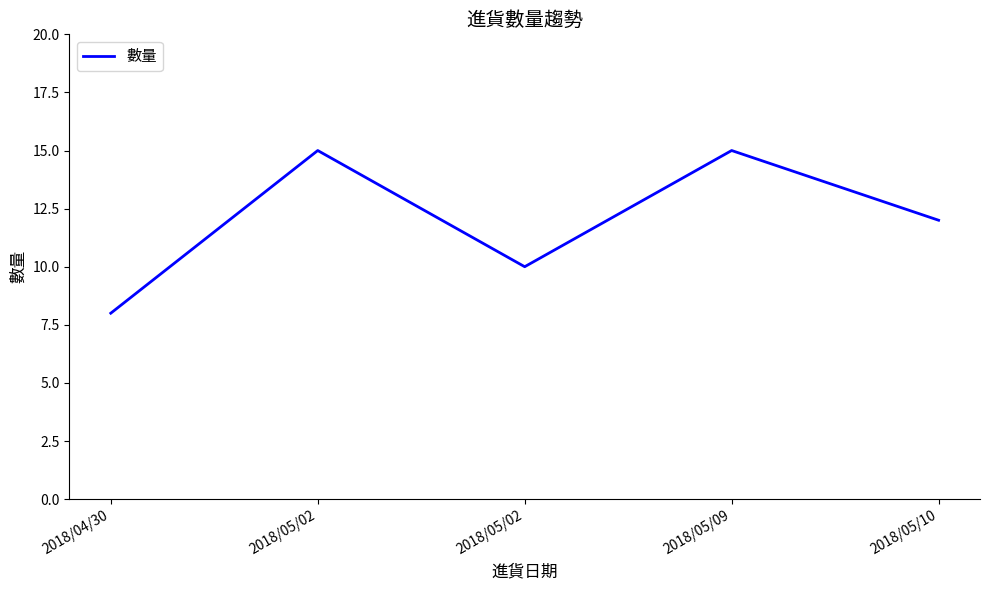

Where is the first local maximum?

2018/05/02